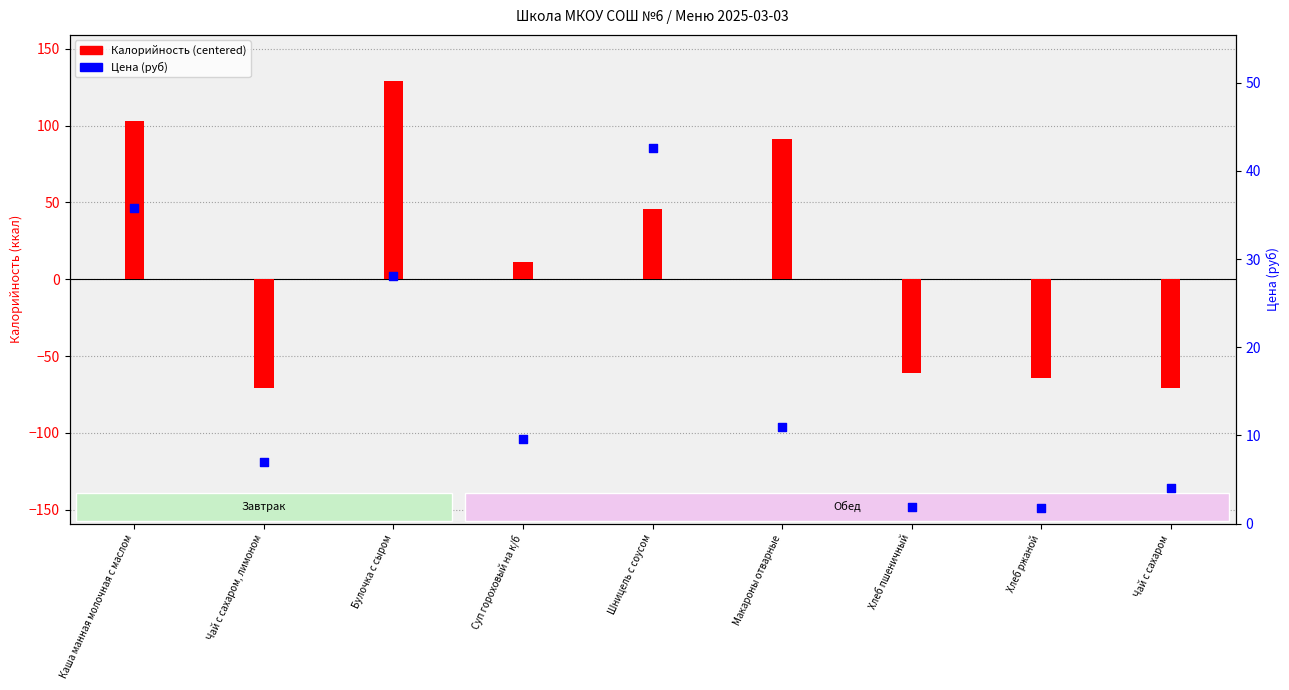

At which category is the sum across all series the highest?

Булочка с сыром